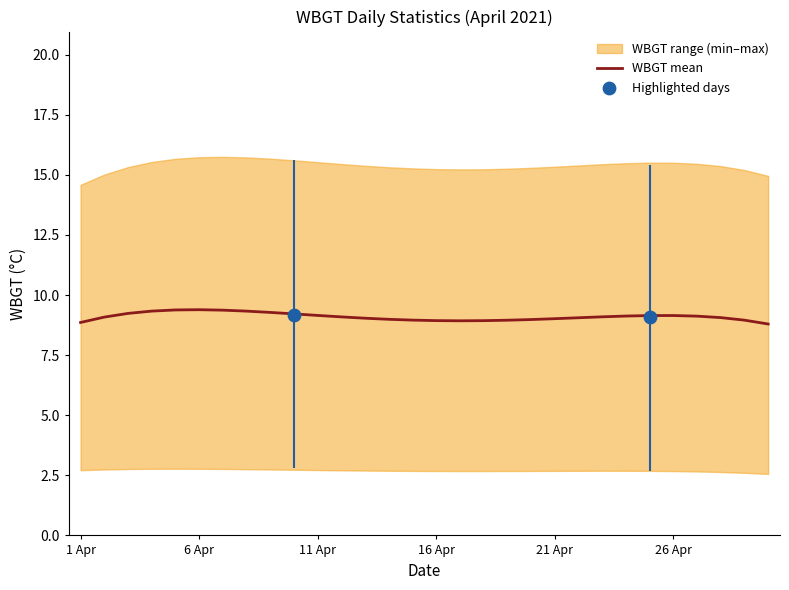

The WBGT mean series shows 9.2 at 11 Apr. True or false?

True